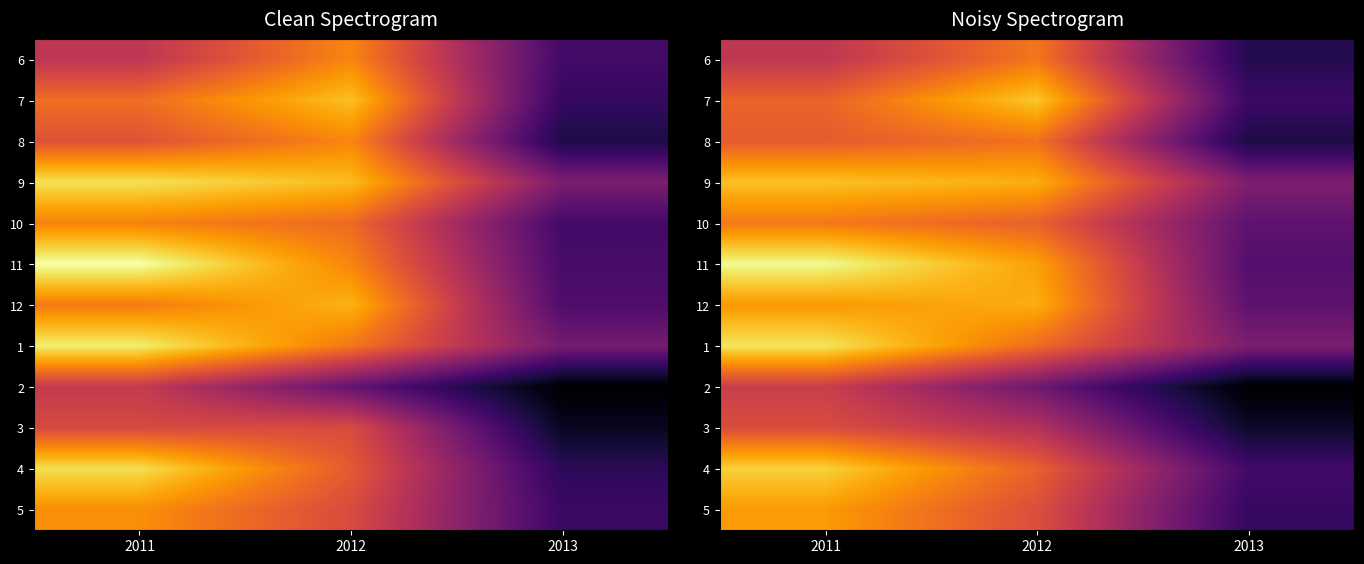

At how many categories does at least one series exceed 1870138?

2